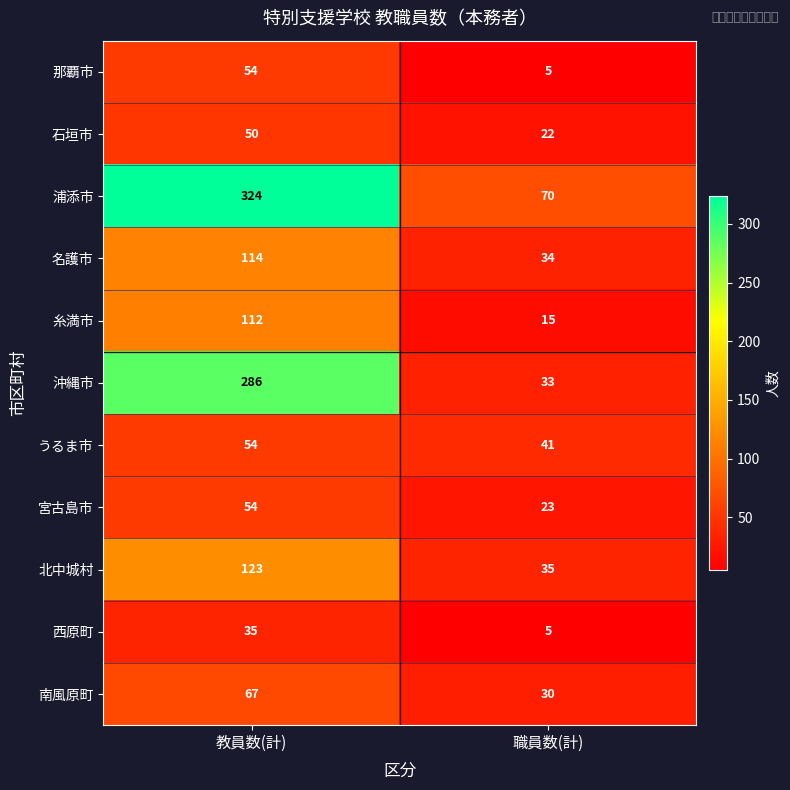

Which series changed the most between 教員数(計) and 職員数(計)?

浦添市